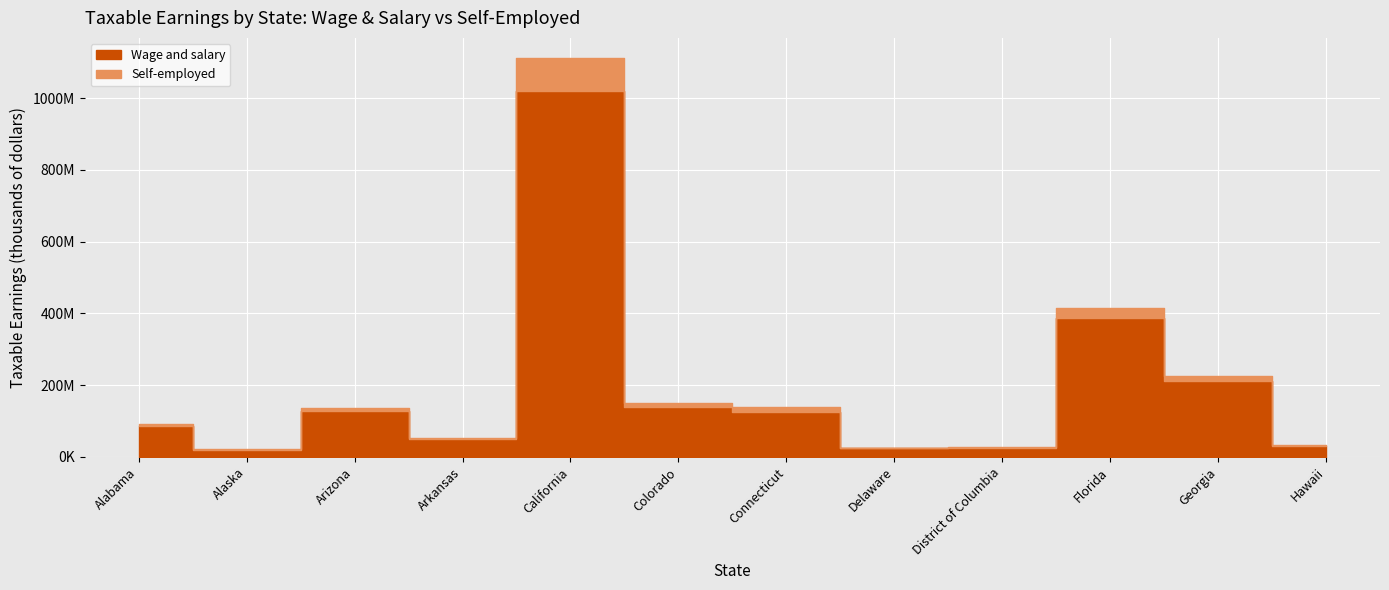

At how many categories does at least one series exceed 680341925?

1